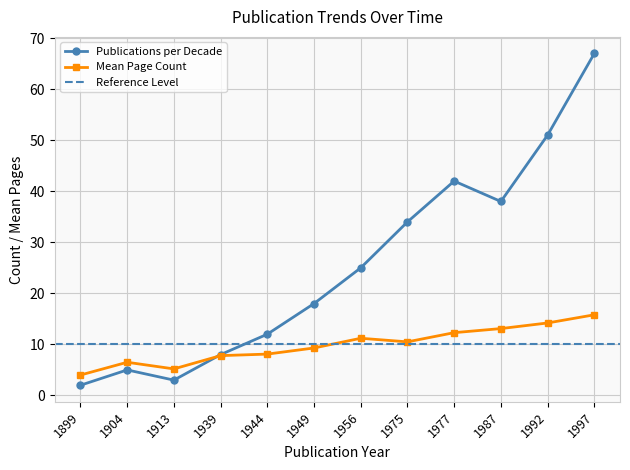

What is the difference between the maximum and second lowest values in the Mean Page Count series?

10.6